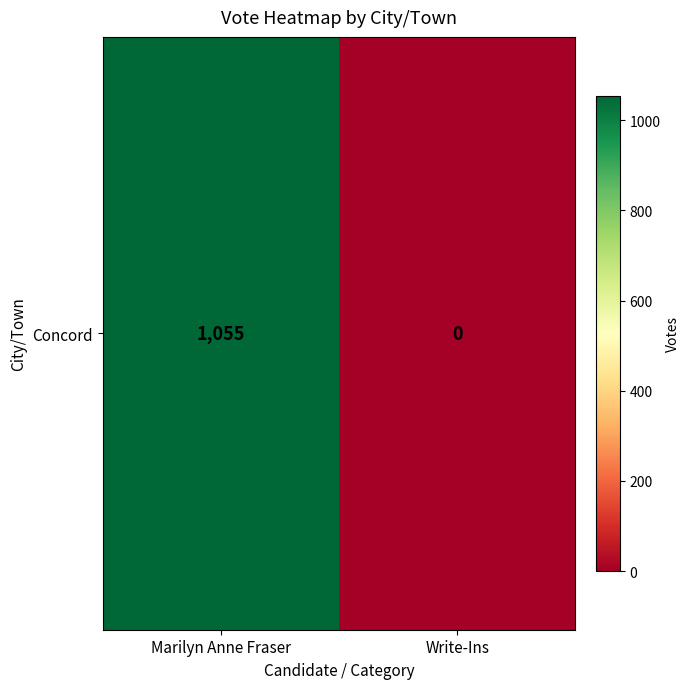

What is the difference between the values at Write-Ins and Marilyn Anne Fraser?

1055